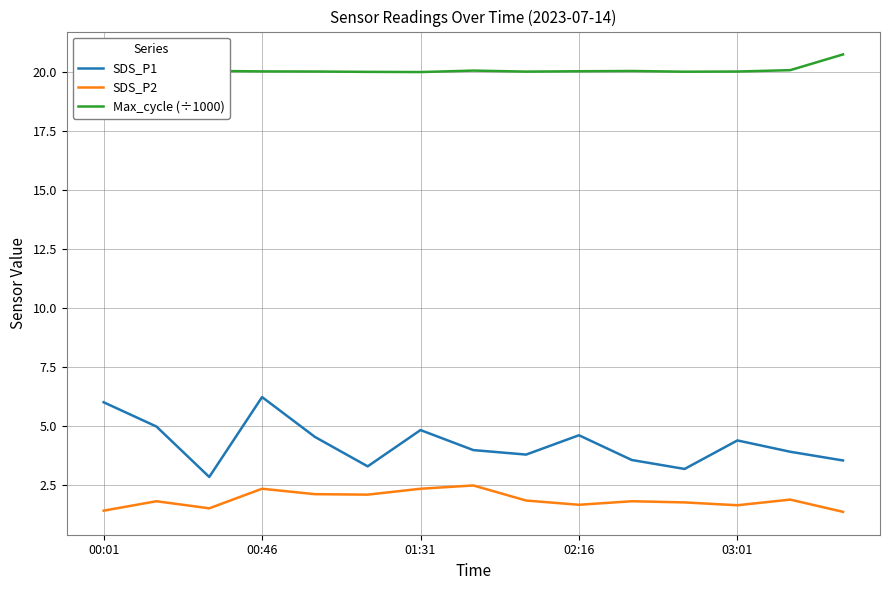

List the series in order of their peak value, lowest first.

SDS_P2, SDS_P1, Max_cycle (÷1000)